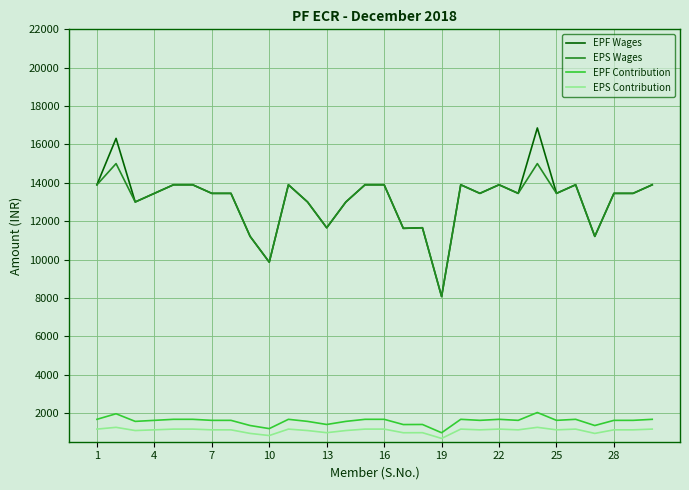

Does the chart display data point markers on the line(s)?

No